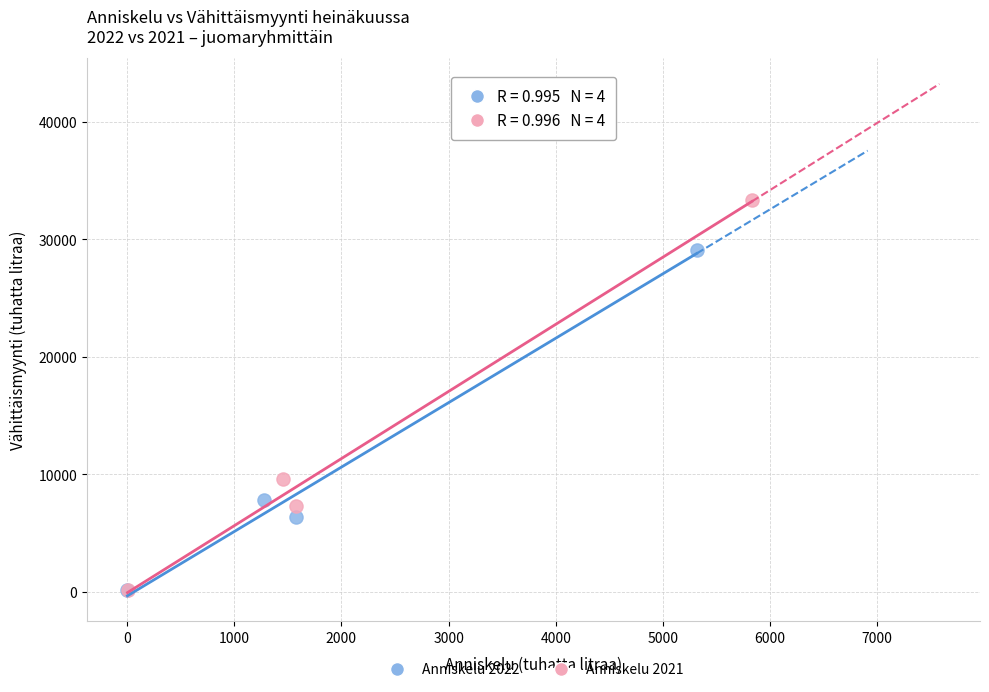

Which series contains the highest Y value?

Anniskelu 2021